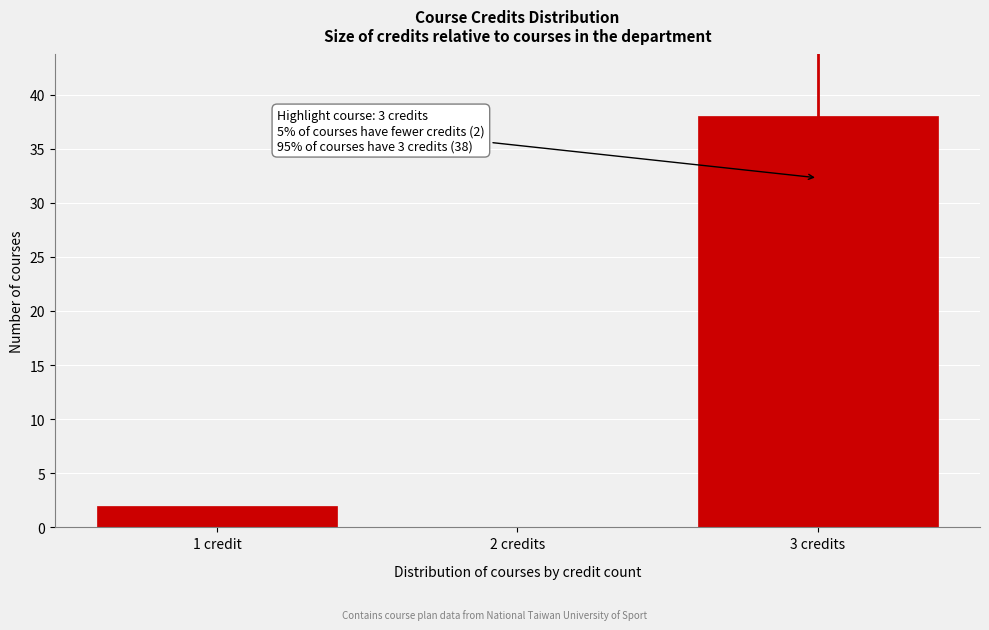

Reading left to right, extract all data points from this chart.

1 credit=2	2 credits=0	3 credits=38